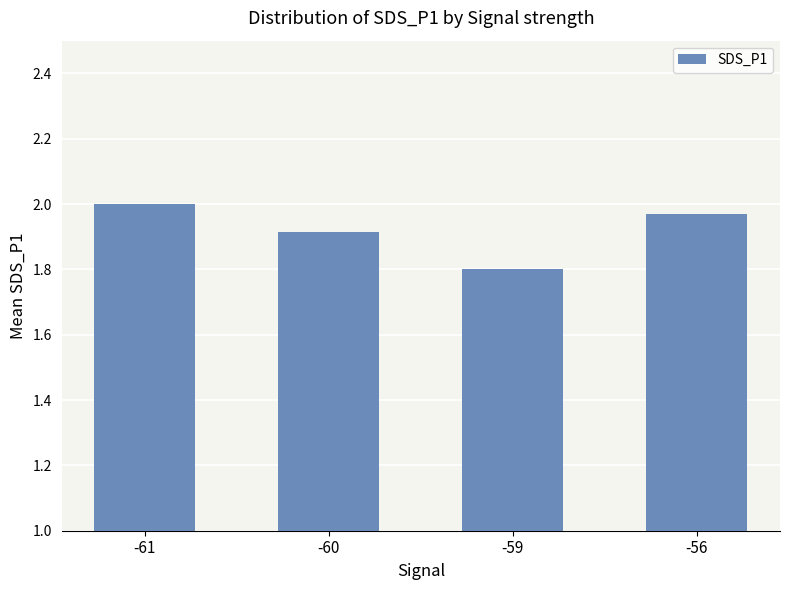

What is the sum of all values?

7.7